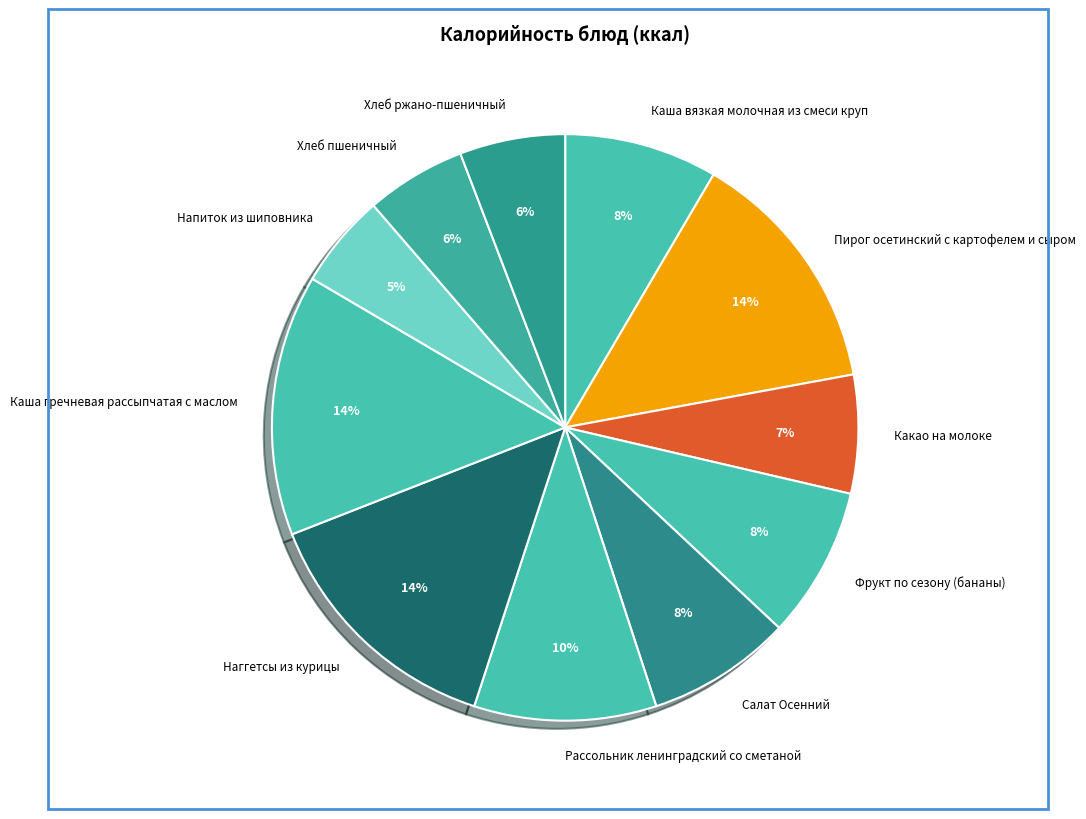

To the nearest percent, what is the average slice percentage?

9%